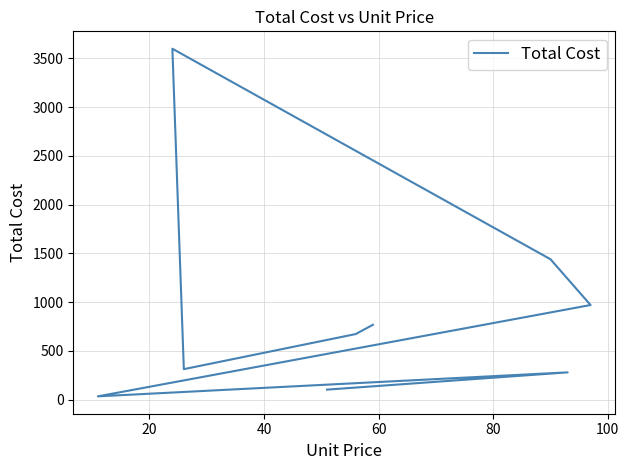

Does the chart have visible grid lines?

Yes